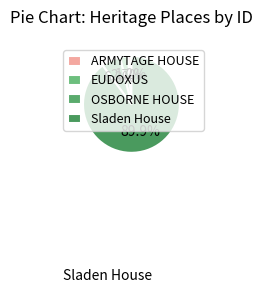

To the nearest percent, what portion does Sladen House represent?

90%